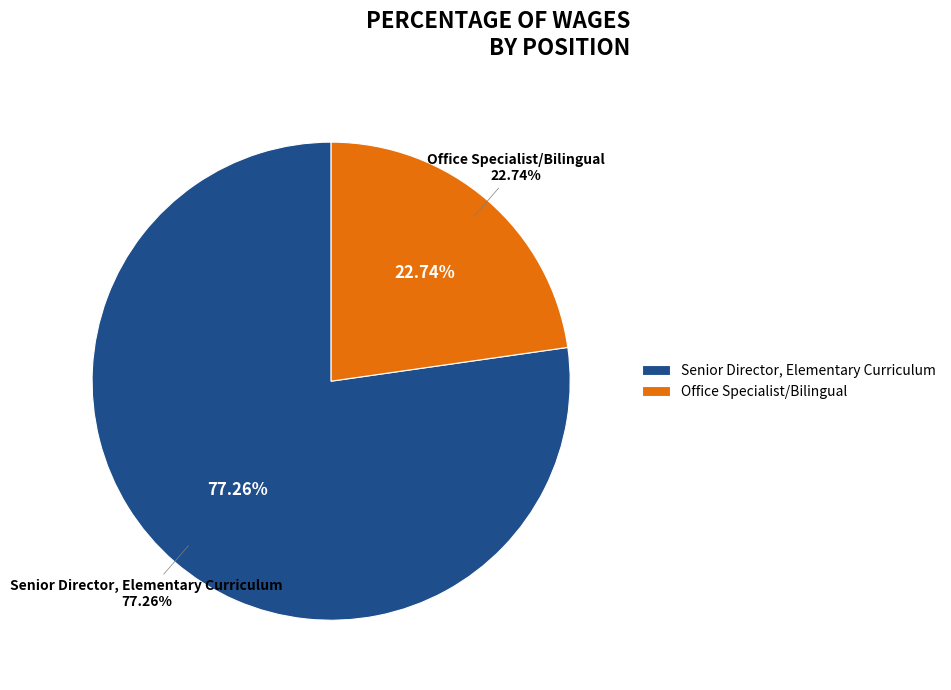

To the nearest percent, what is the combined percentage of Senior Director, Elementary Curriculum and Office Specialist/Bilingual?

100%